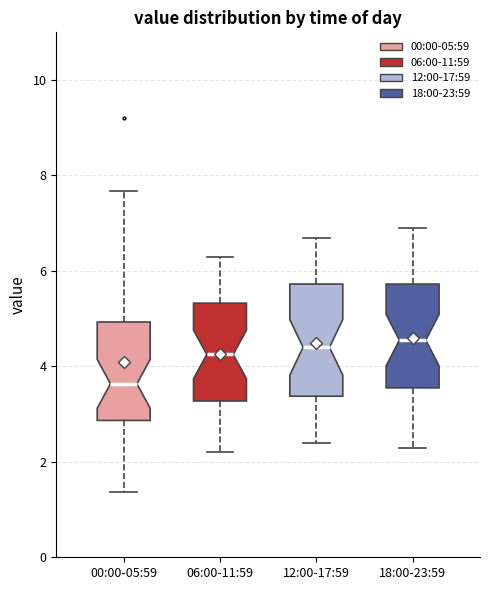

Reading left to right, read every box against the y-axis: the position of its median line, the range the box covers, and the ends of its whiskers. The values are not printed on the chart, so give them approximately, as read against the axis.

00:00-05:59: median 3.6, box 2.8 to 5.0, whiskers 1.4 to 7.6
06:00-11:59: median 4.2, box 3.2 to 5.4, whiskers 2.2 to 6.4
12:00-17:59: median 4.4, box 3.4 to 5.8, whiskers 2.4 to 6.8
18:00-23:59: median 4.6, box 3.6 to 5.8, whiskers 2.4 to 7.0